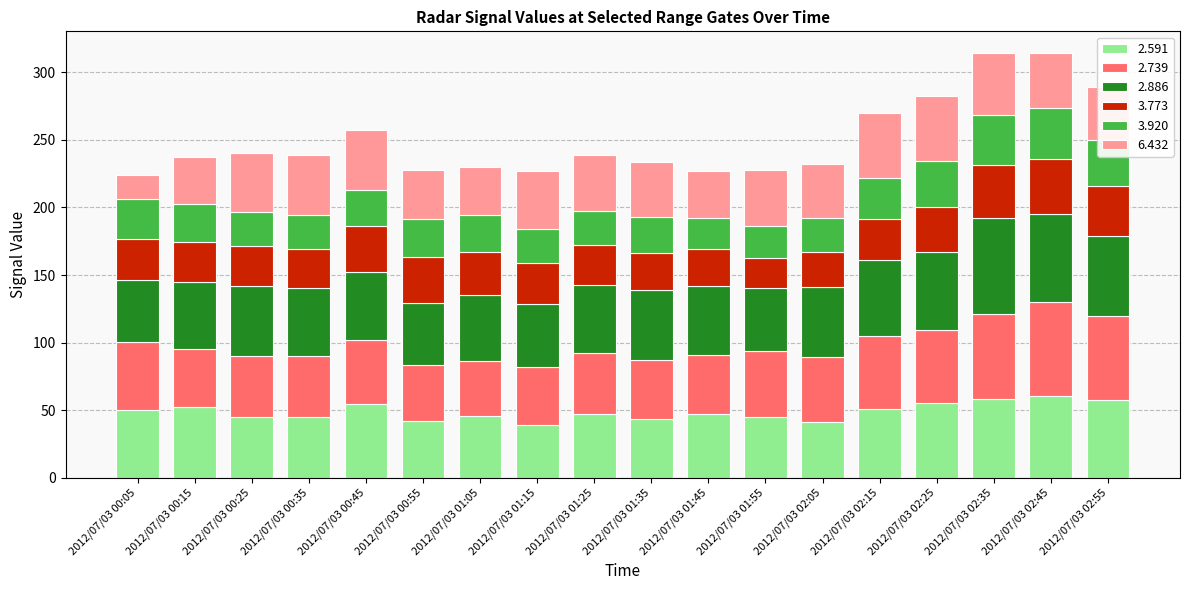

What is the maximum value for 2.591?

60.5